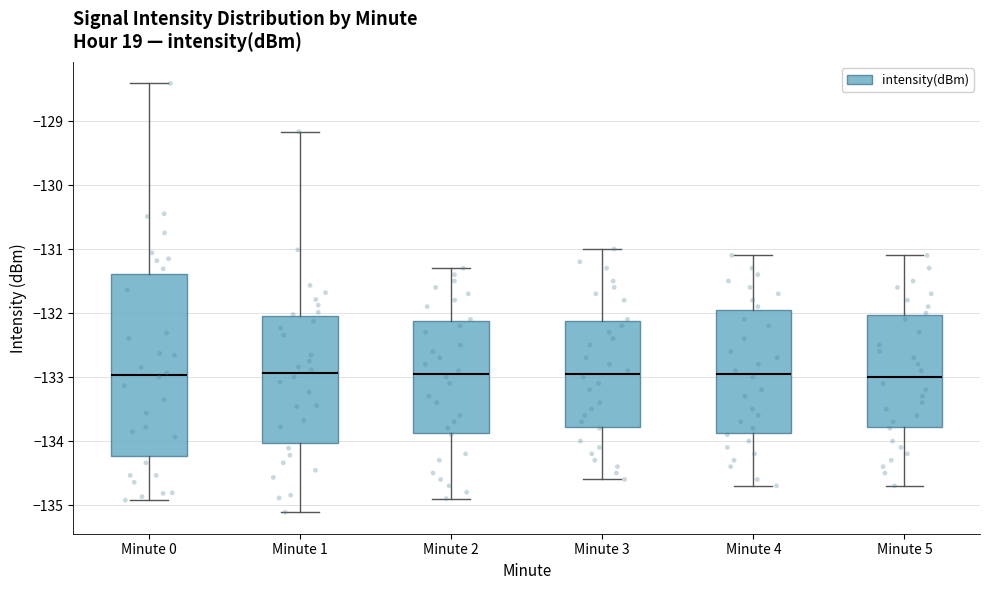

Where is the lower edge of the box for Minute 2 on the y-axis? The values are not printed on the chart, so give them approximately, as read against the axis.

-133.9